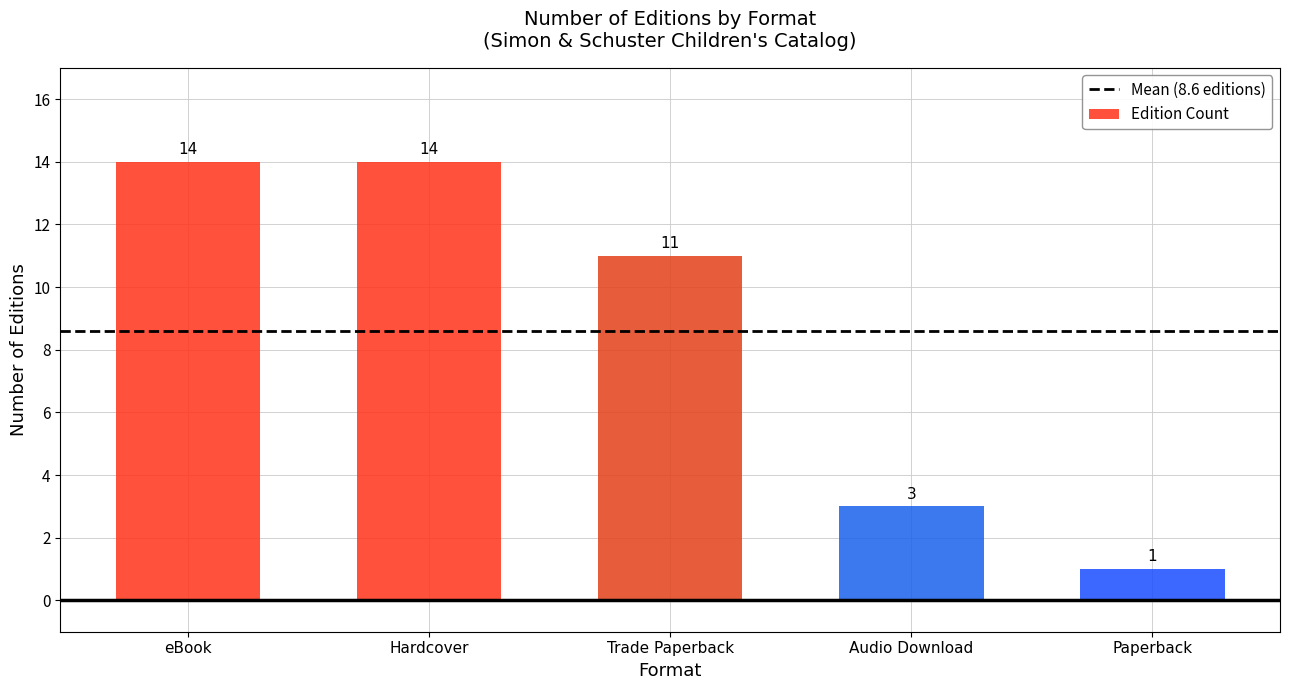

Which label corresponds to the smallest value in the chart?

Paperback